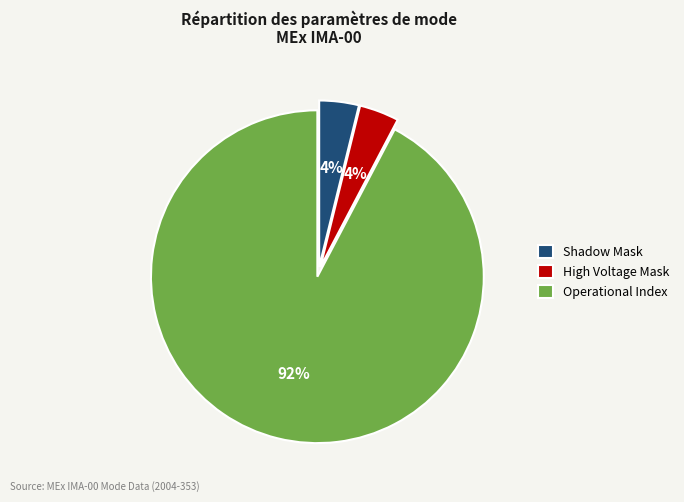

Which slice is the largest?

Operational Index